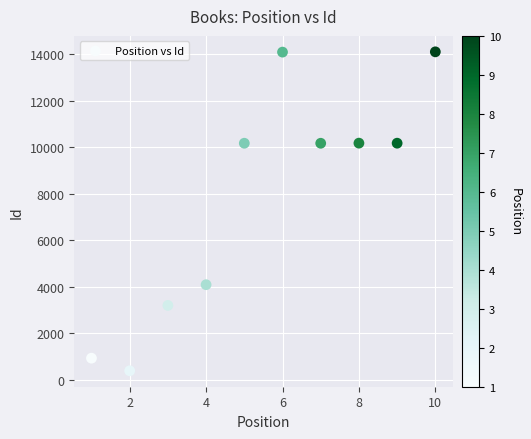

What is the range of X values (max minus min)?

9